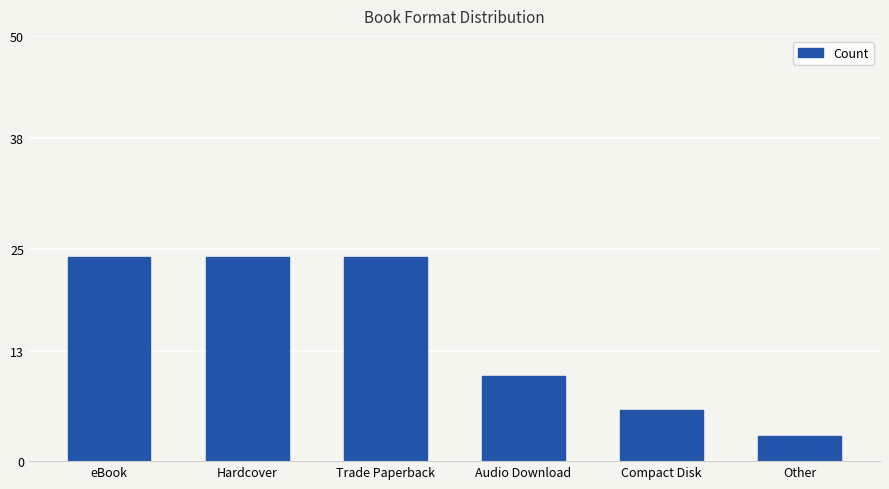

The value at Other is 3. True or false?

True